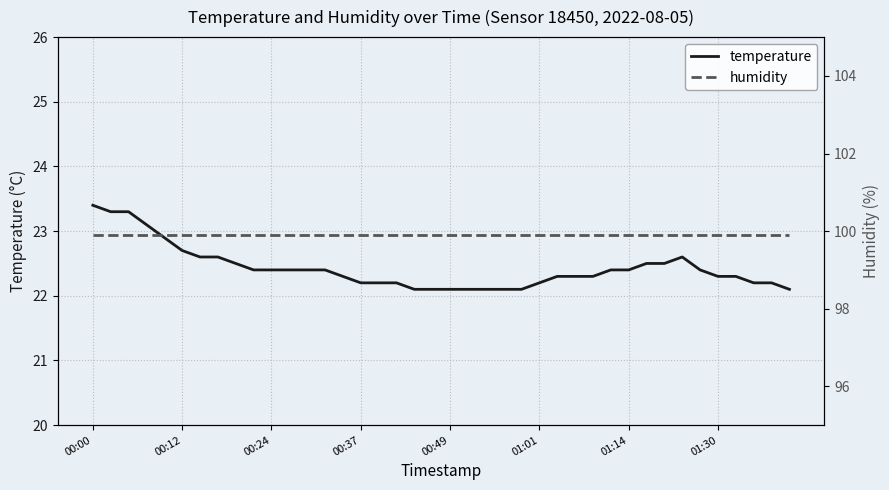

The humidity series shows 31.6 at 11. True or false?

False